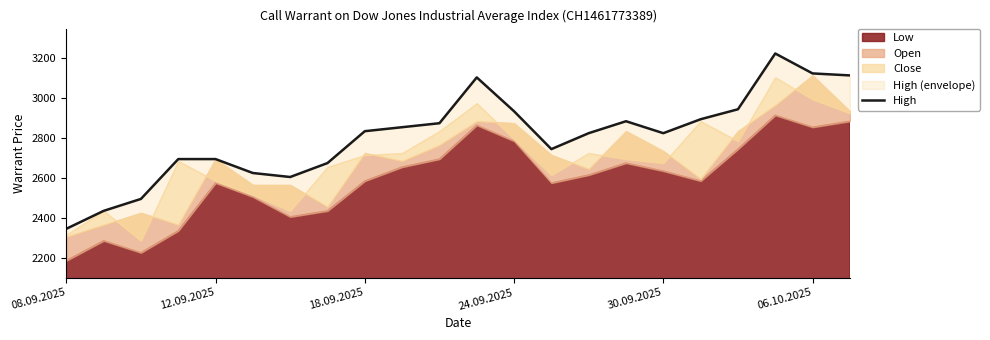

How many lines are shown in the chart?

1